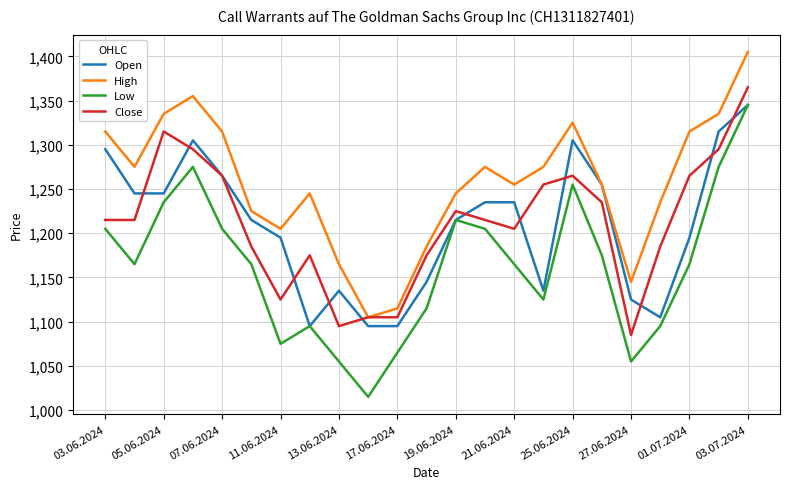

Which series has the largest range (max minus min)?

Low